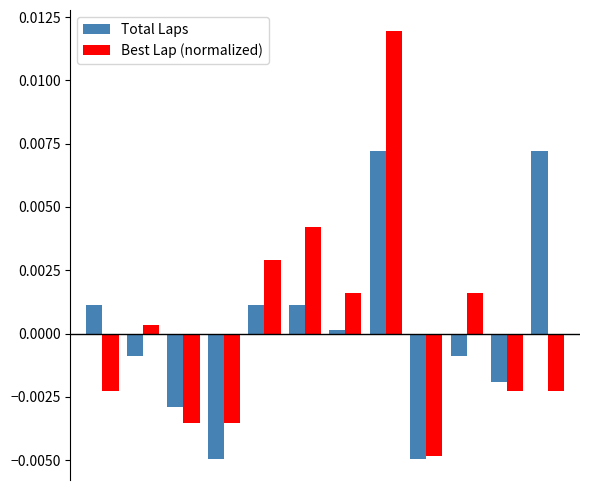

Rank the series by their maximum value, from lowest to highest.

Total Laps, Best Lap (normalized)